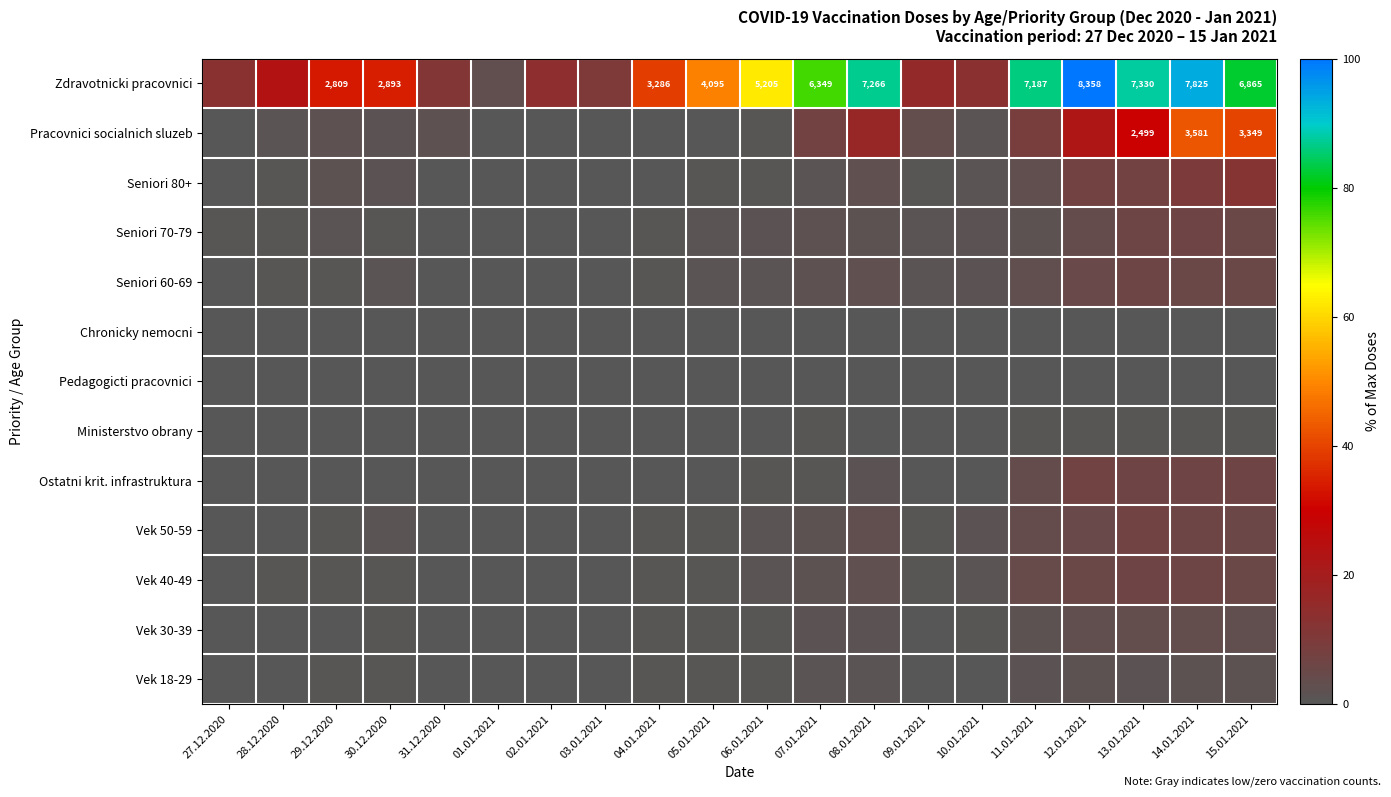

Rank the categories by Ostatni krit. infrastruktura value from lowest to highest.

31.12.2020, 02.01.2021, 03.01.2021, 10.01.2021, 29.12.2020, 27.12.2020, 01.01.2021, 28.12.2020, 04.01.2021, 05.01.2021, 30.12.2020, 09.01.2021, 06.01.2021, 07.01.2021, 08.01.2021, 11.01.2021, 13.01.2021, 15.01.2021, 14.01.2021, 12.01.2021